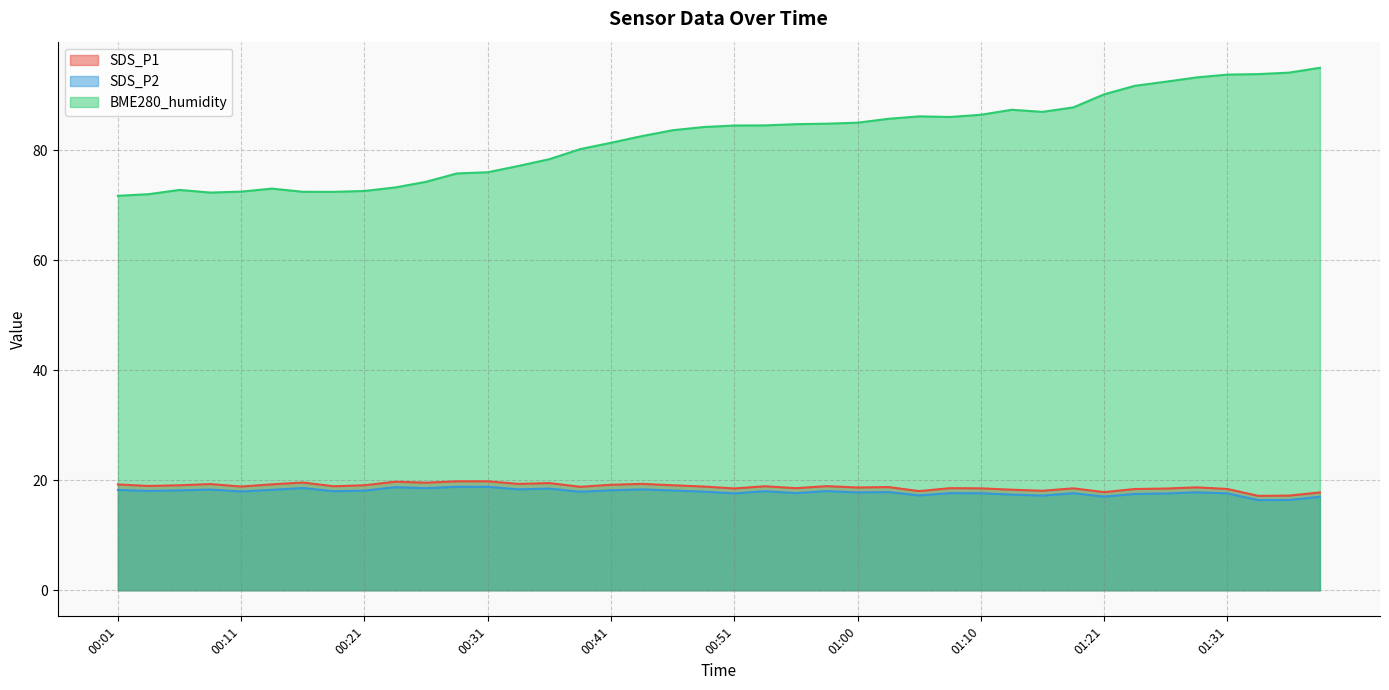

What are all the series names shown in the legend?

SDS_P1, SDS_P2, BME280_humidity